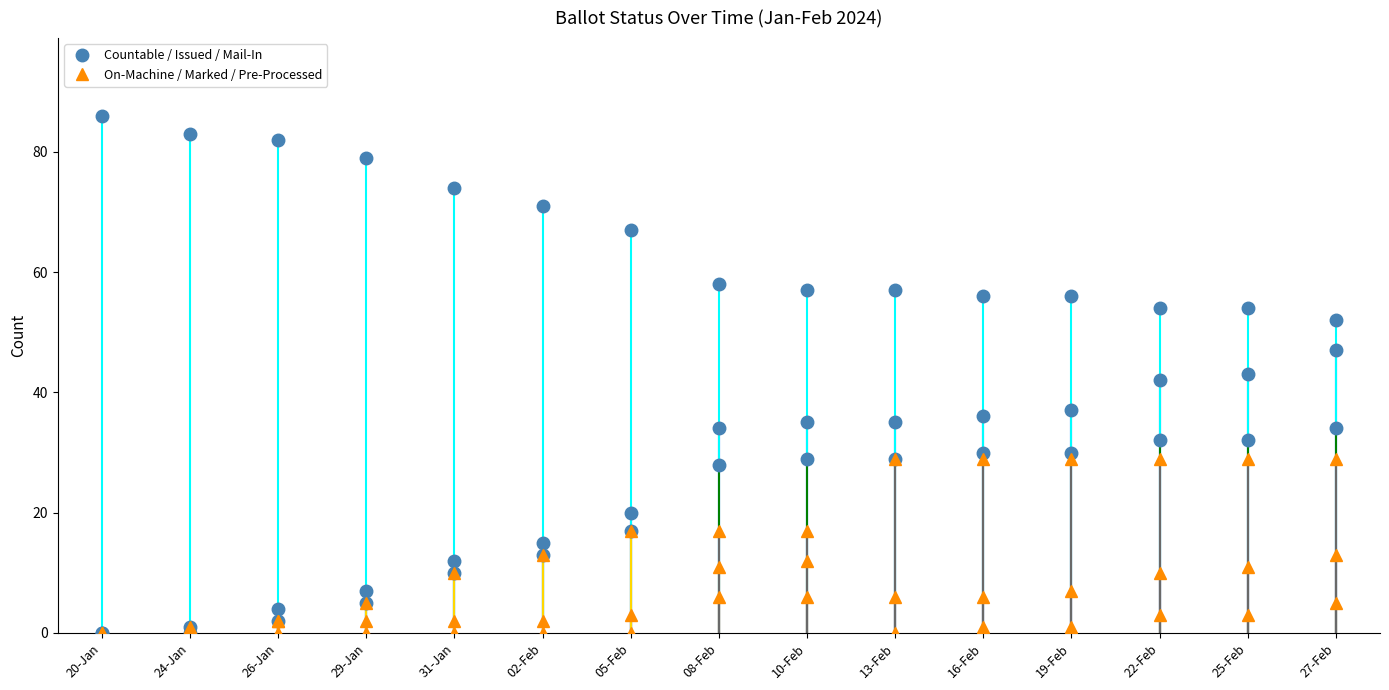

At which label does COUNTABLE reach its peak?

27-Feb